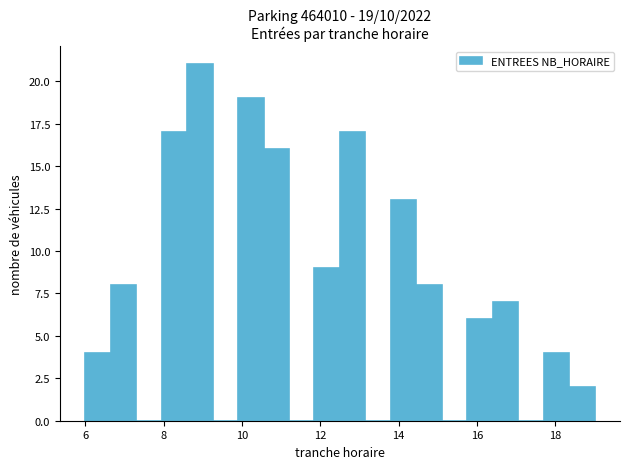

Read against the x-axis, roughly where is the centre of the tallest bar?

9.0